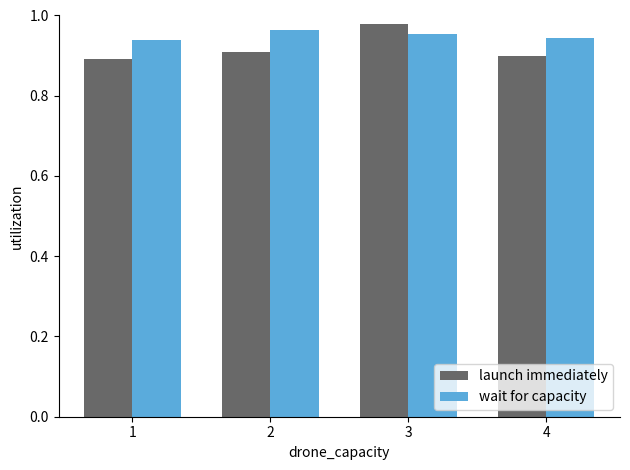

Which series has the largest range (max minus min)?

launch immediately